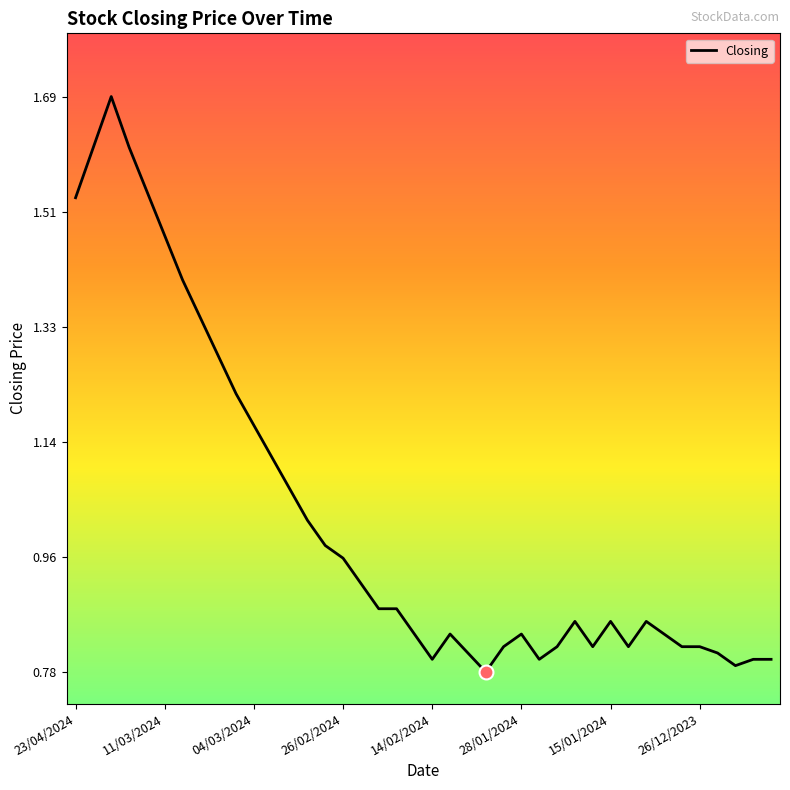

Does the chart have visible grid lines?

No